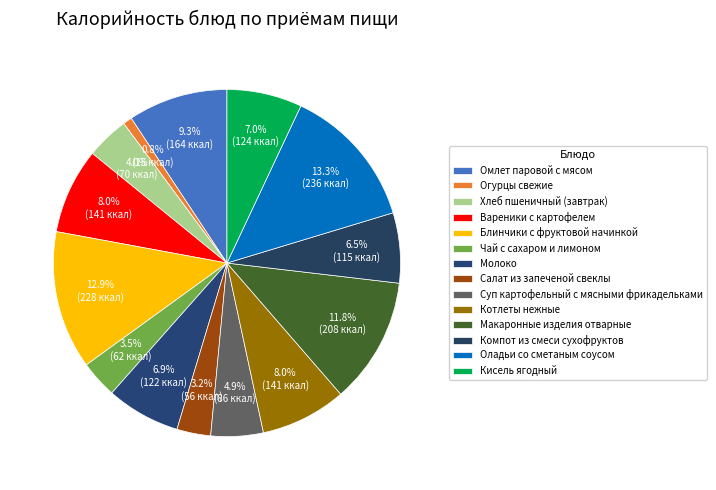

Combined, what portion of the pie is Молоко and Кисель ягодный?

13.9%